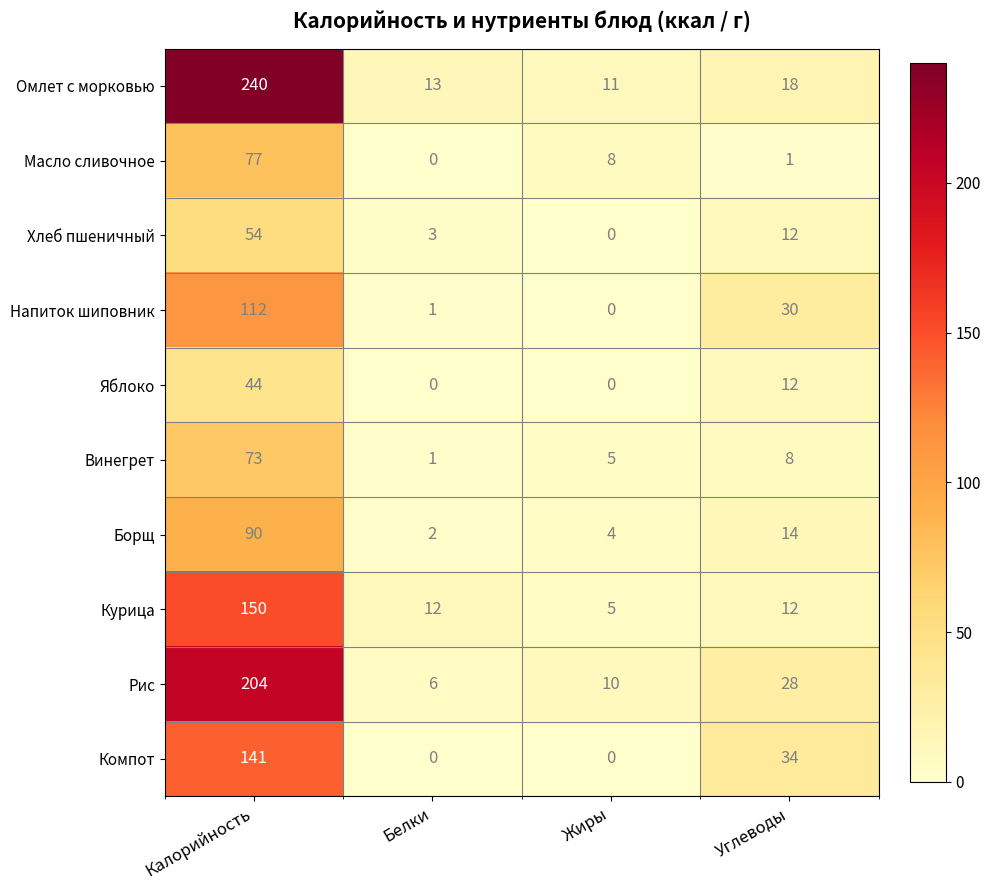

What is the maximum value shown in the chart?

240